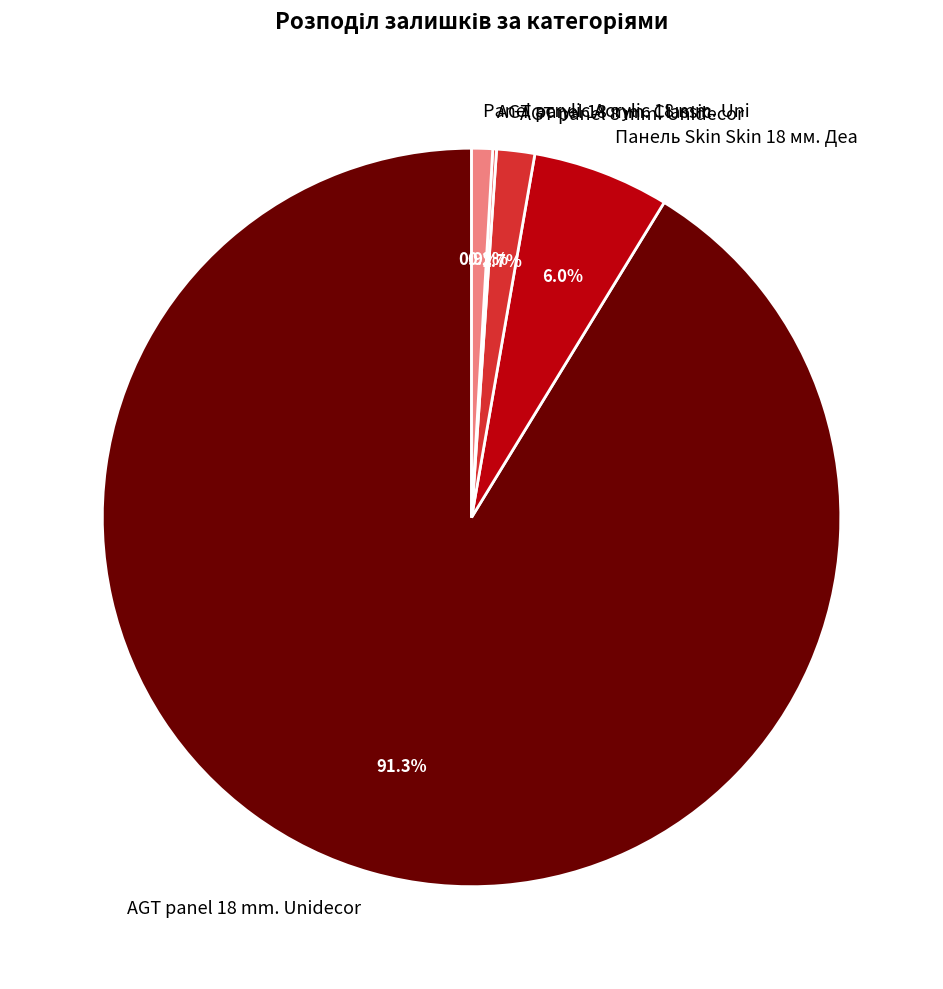

Is the sum of Панель Skin Skin 18 мм. Деа and AGT panel 18 mm. Unidecor greater than half?

Yes